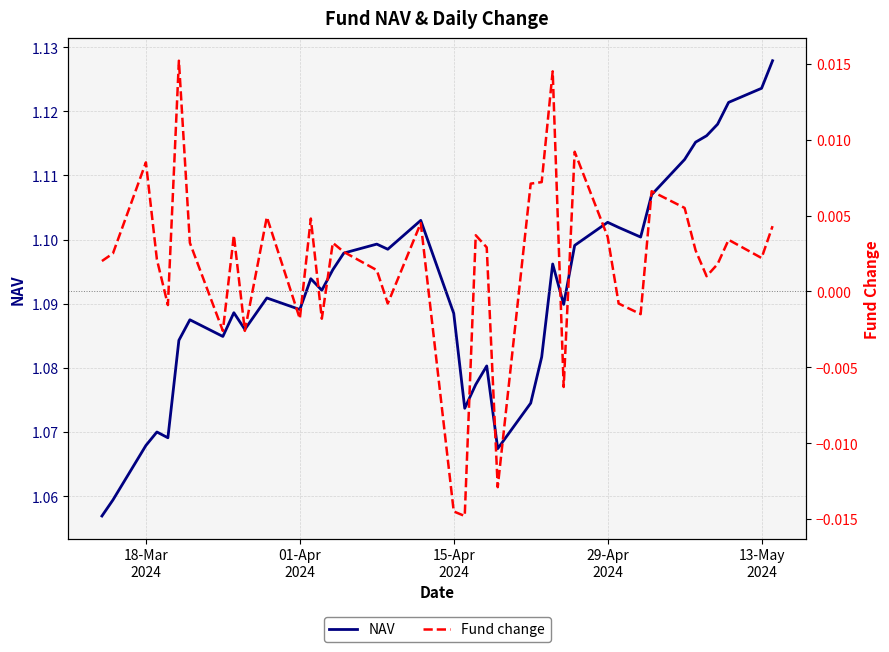

How many values in the Fund change series are below 0?

12